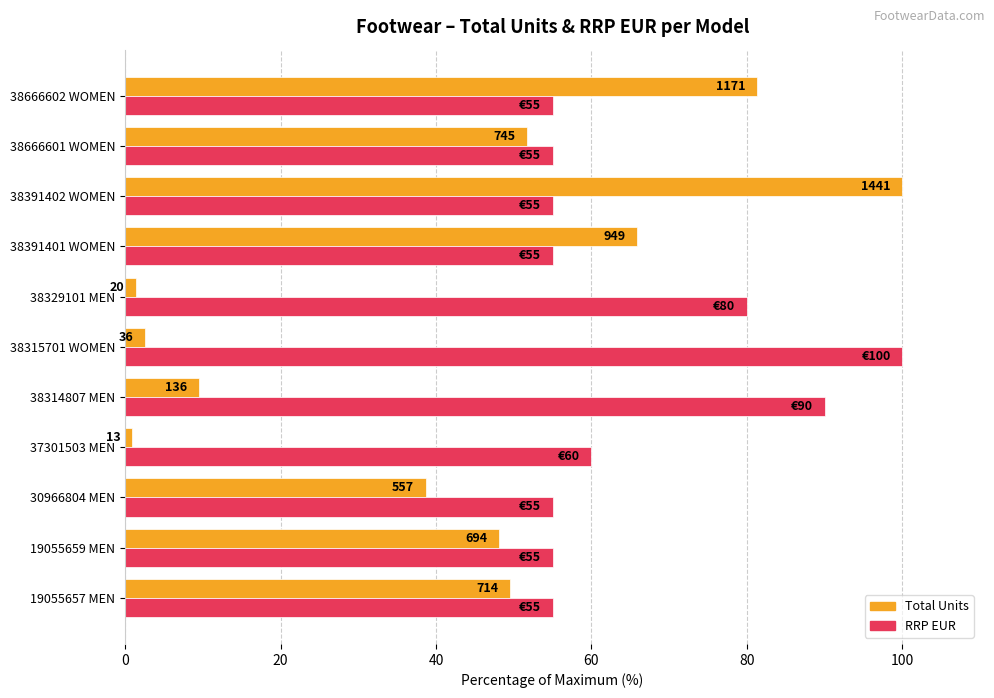

What are all the series names shown in the legend?

Total Units, RRP EUR